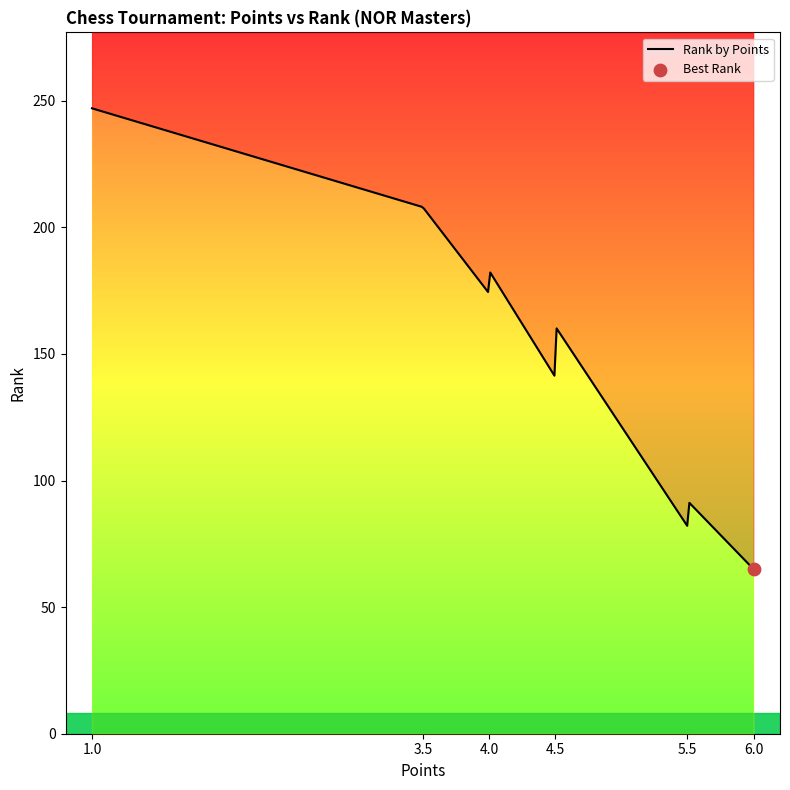

What is the change in value from 6 to 1?

+182